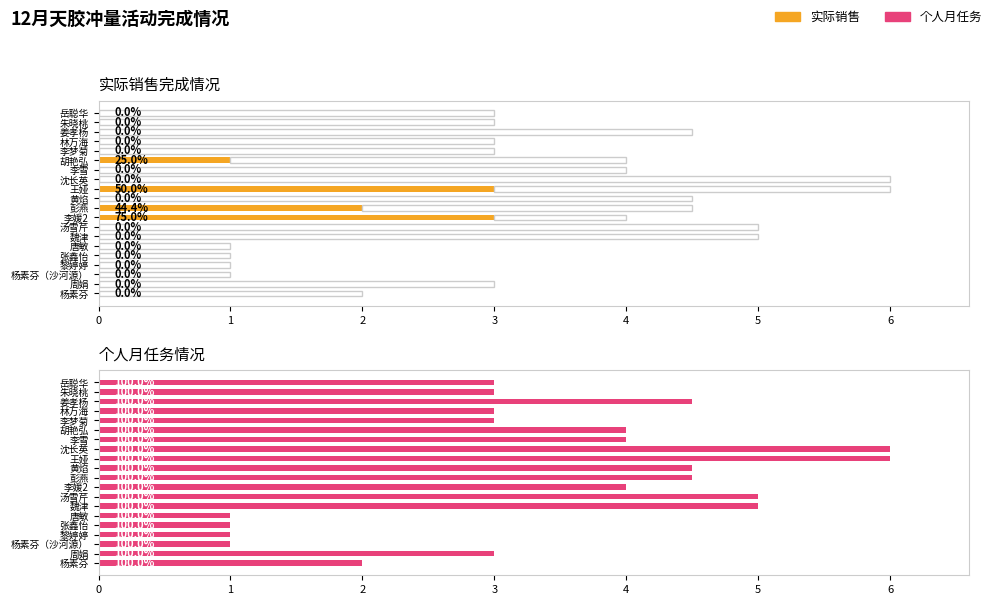

True or false: 实际销售 has a value of -1.1 at 姜孝杨.

False